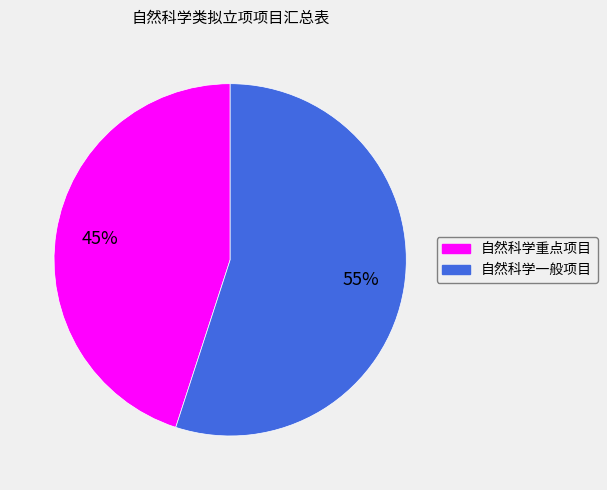

What is the ratio of the value at 自然科学一般项目 to the value at 自然科学重点项目?

1.2